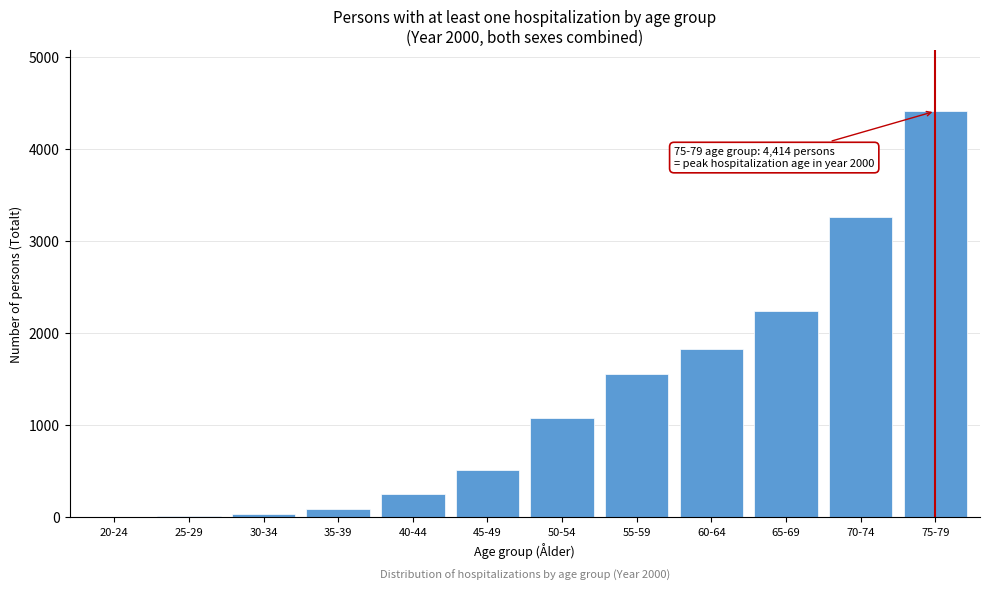

Is it true that the value at 45-49 is 511?

True